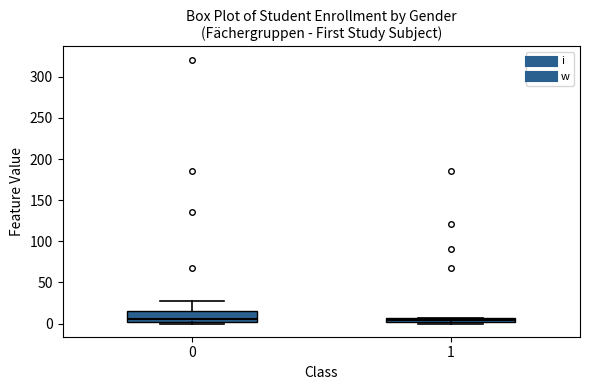

Where is the lower edge of the box at x = 1 on the y-axis? The values are not printed on the chart, so give them approximately, as read against the axis.

0